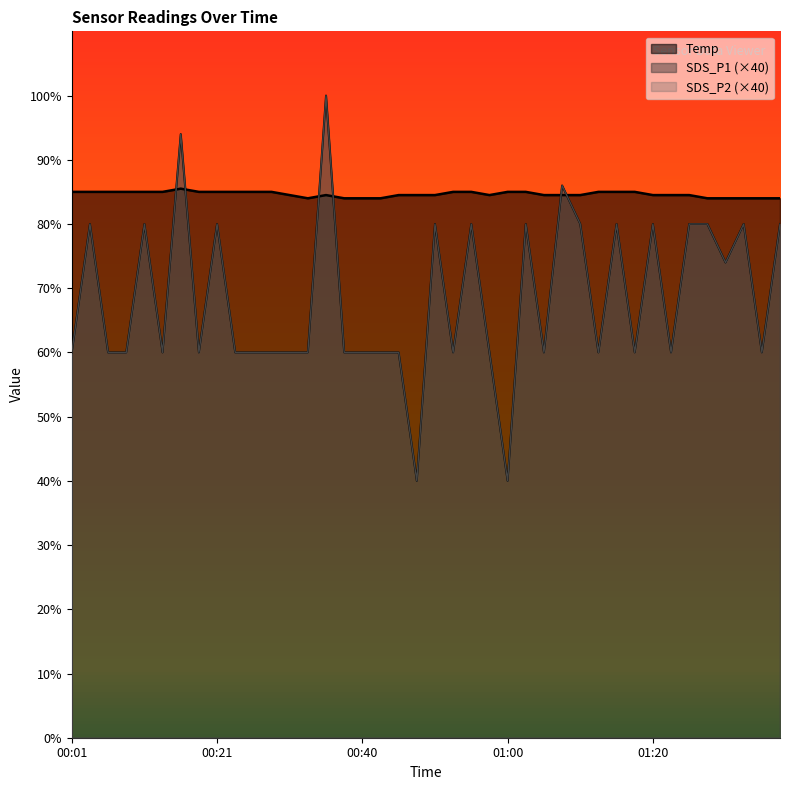

How many values in the SDS_P2 series are below 12?

2